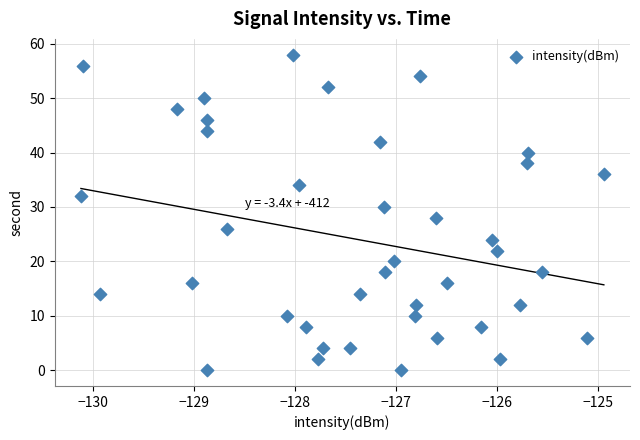

What is the range of Y values (max minus min)?

58